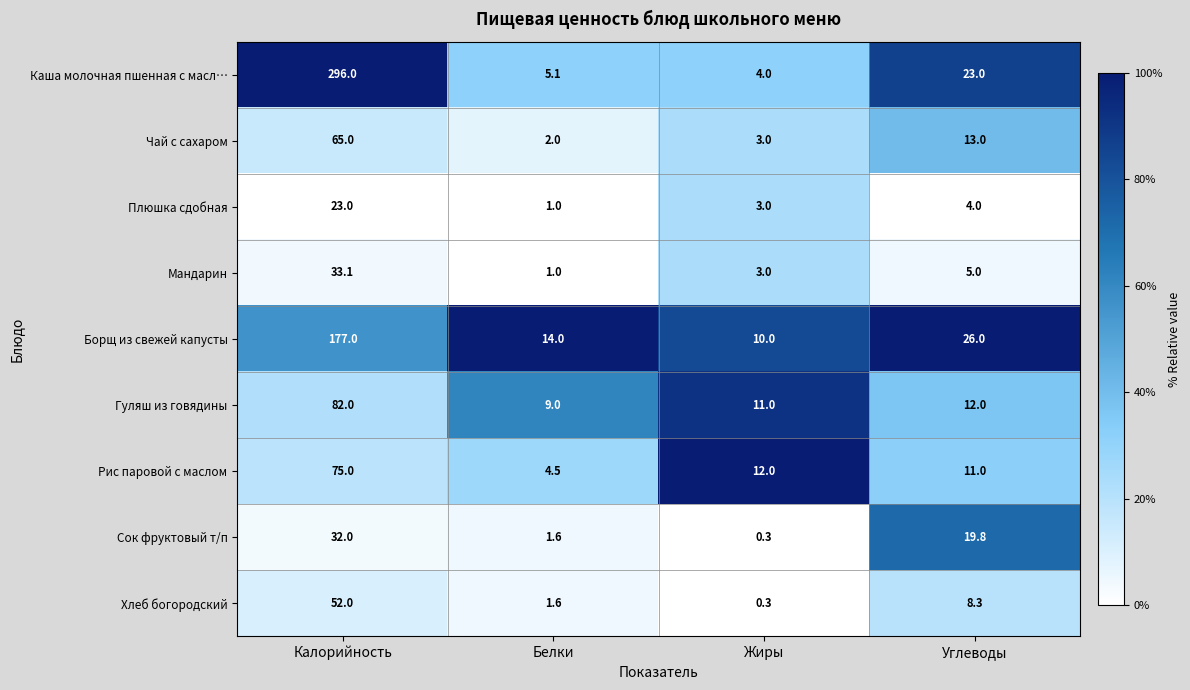

Between Жиры and Углеводы, which series saw the biggest shift?

Сок фруктовый т/п